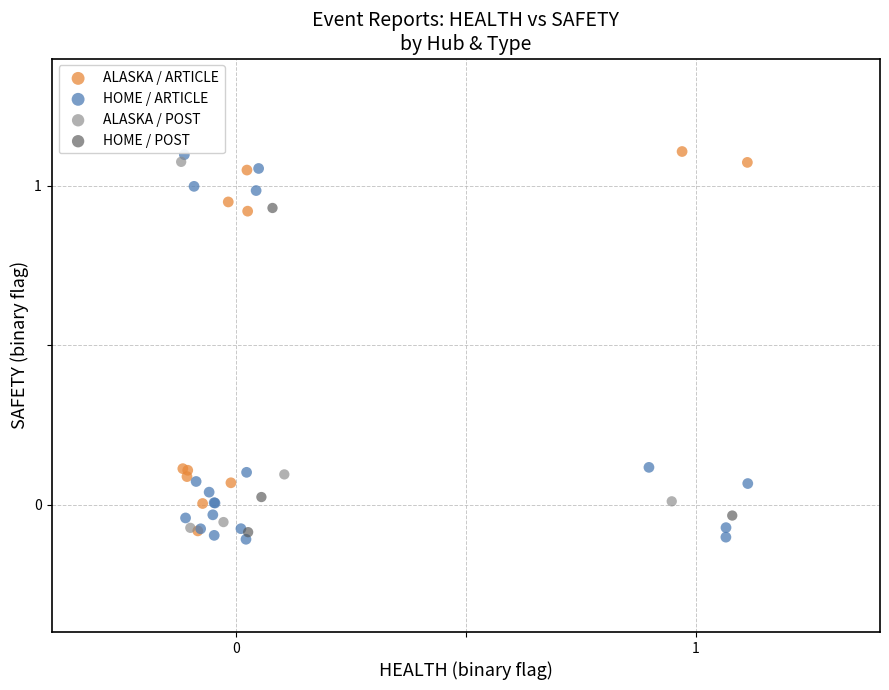

What are all the series names shown in the legend?

ALASKA / ARTICLE, HOME / ARTICLE, ALASKA / POST, HOME / POST